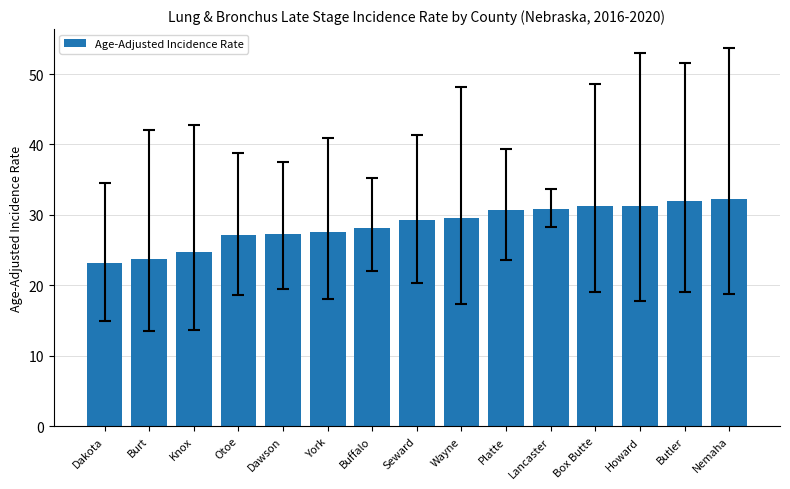

What is the sum of the values at Burt and Buffalo?

51.9